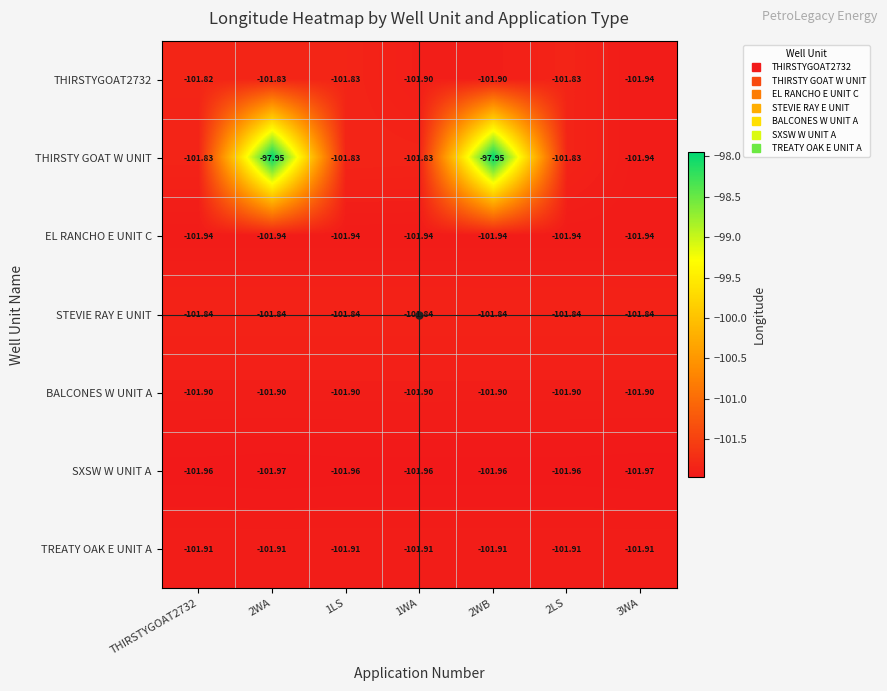

Which series has the widest spread of values?

THIRSTY GOAT W UNIT